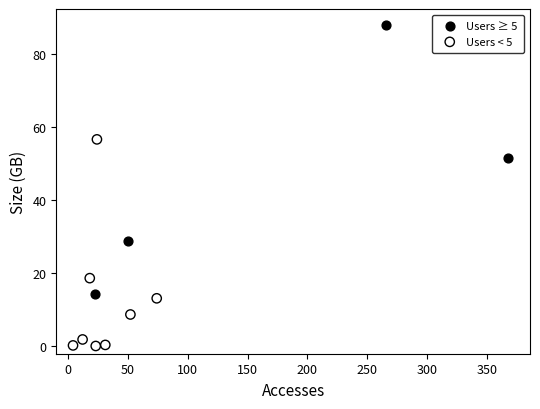

Which series contains the highest Y value?

Users ≥ 5